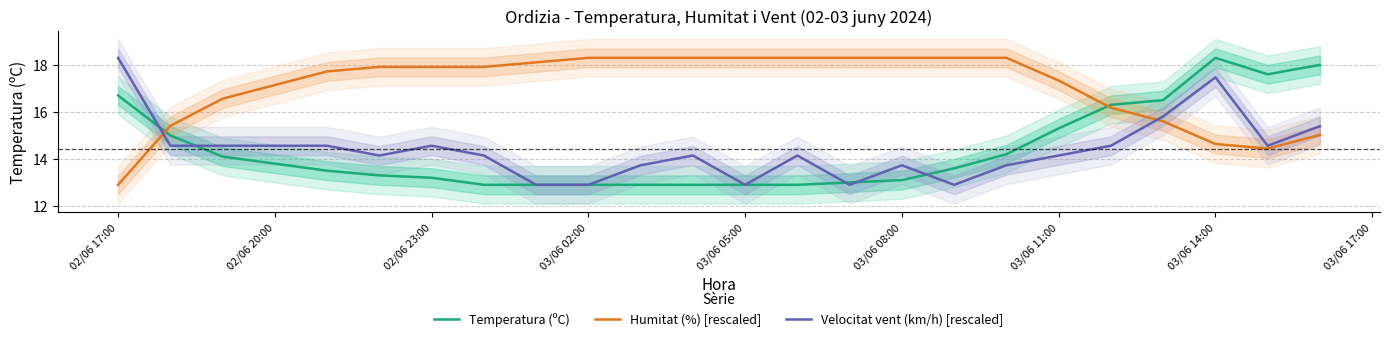

What is the lowest value of the Temperatura (ºC) series?

12.9